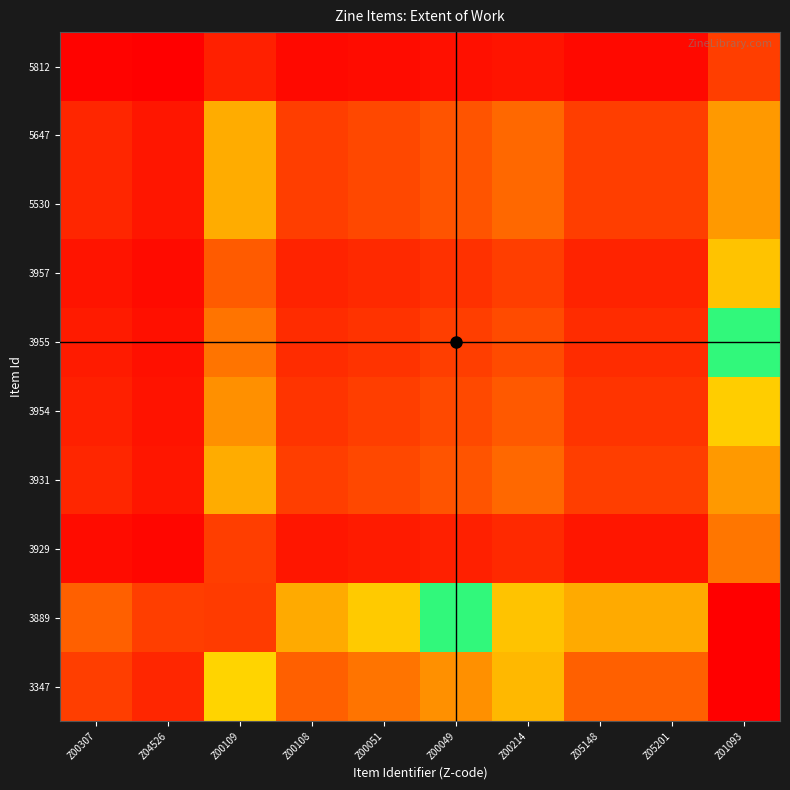

What is the greatest value displayed?

9.0